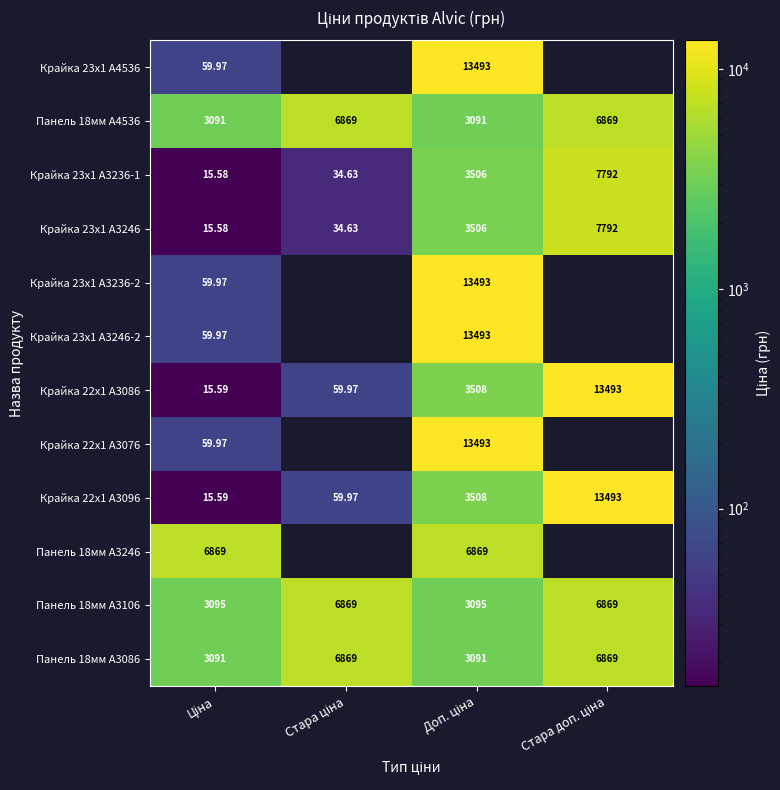

Which category has the highest value across all series?

Доп. ціна